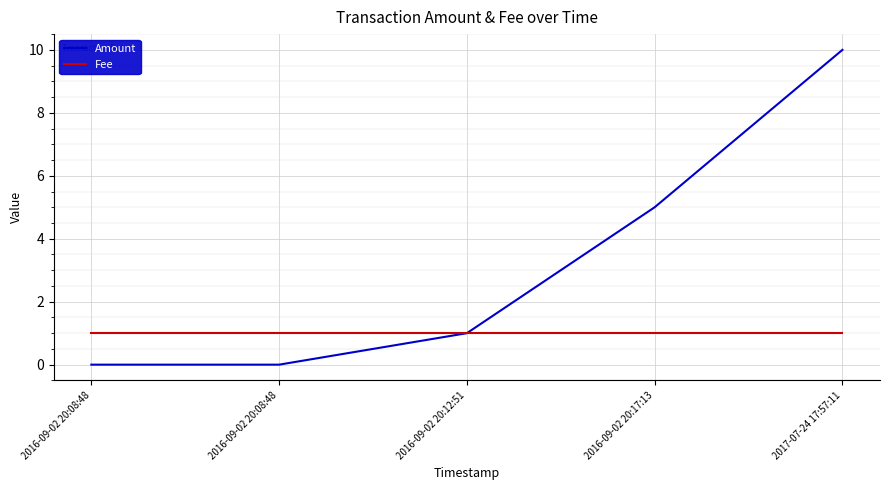

Which category has the lowest value across all series?

2016-09-02 20:08:48